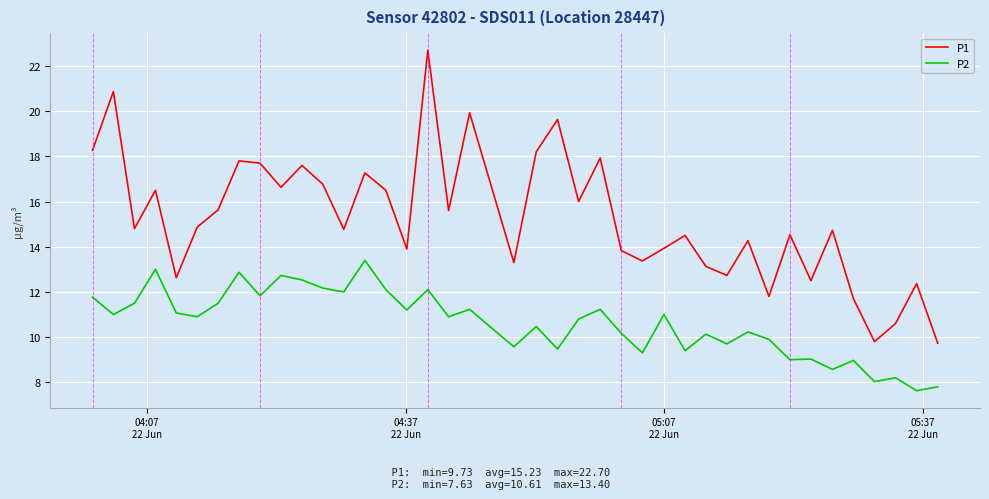

What is the difference between the maximum and minimum values in the P1 series?

13.0